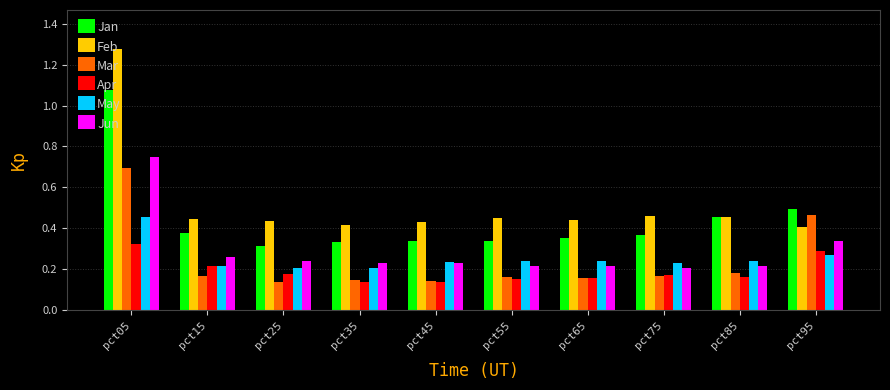

At which category does the chart reach its peak across all series?

pct05